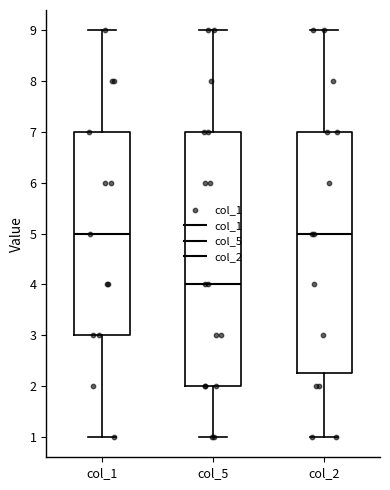

Where does the median line of the box for col_2 sit on the y-axis? The values are not printed on the chart, so give them approximately, as read against the axis.

5.0